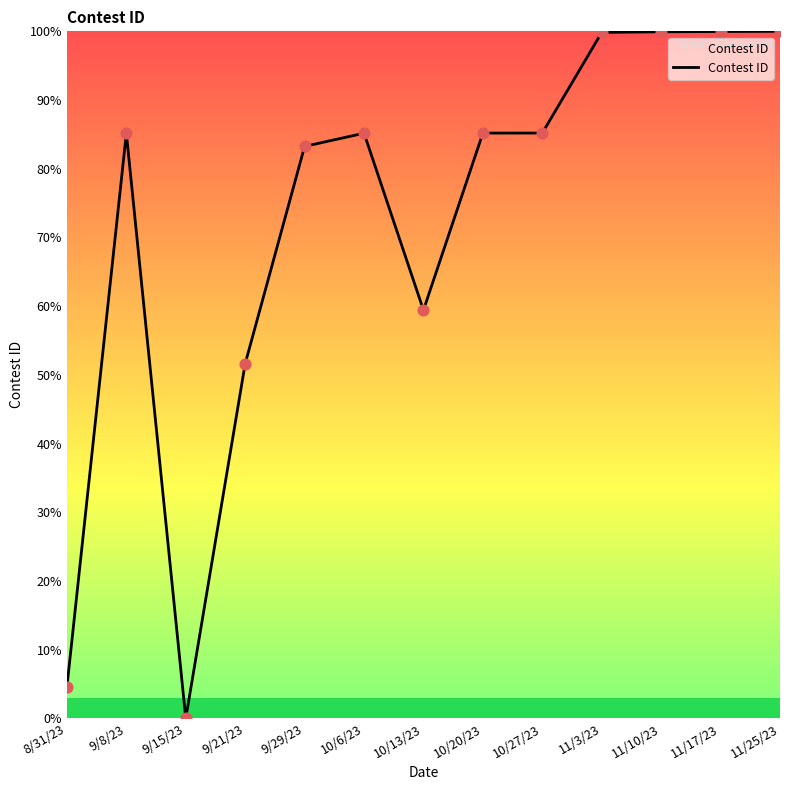

What is the change in value from 8/31/23 to 9/8/23?

+80.6